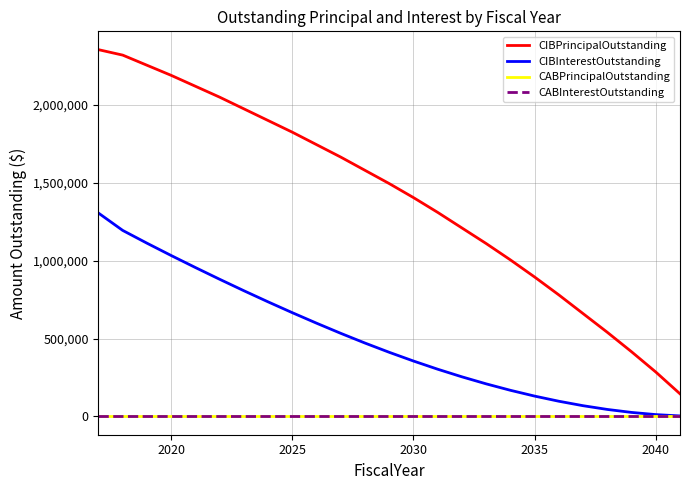

How many lines are shown in the chart?

4